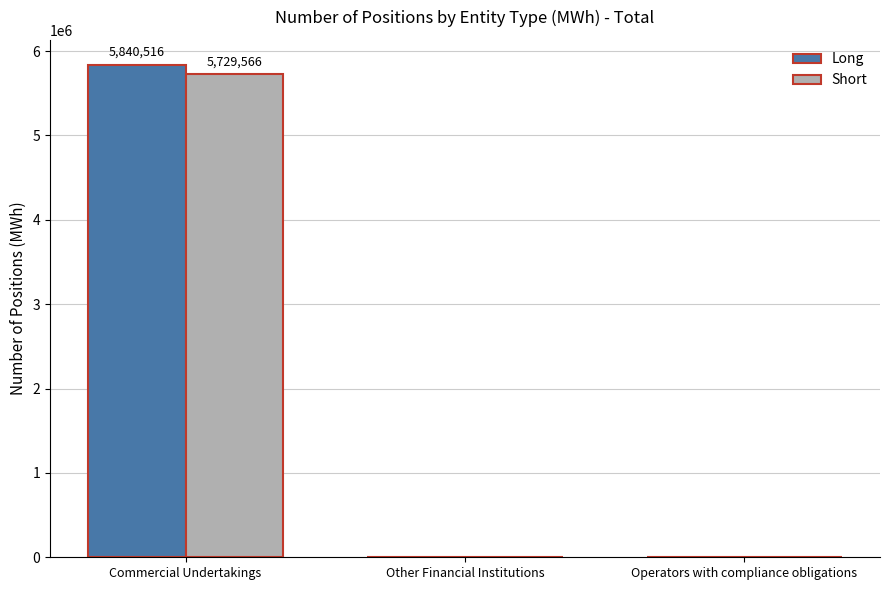

What is the sum of the Short values at Operators with compliance obligations and Commercial Undertakings?

5729566